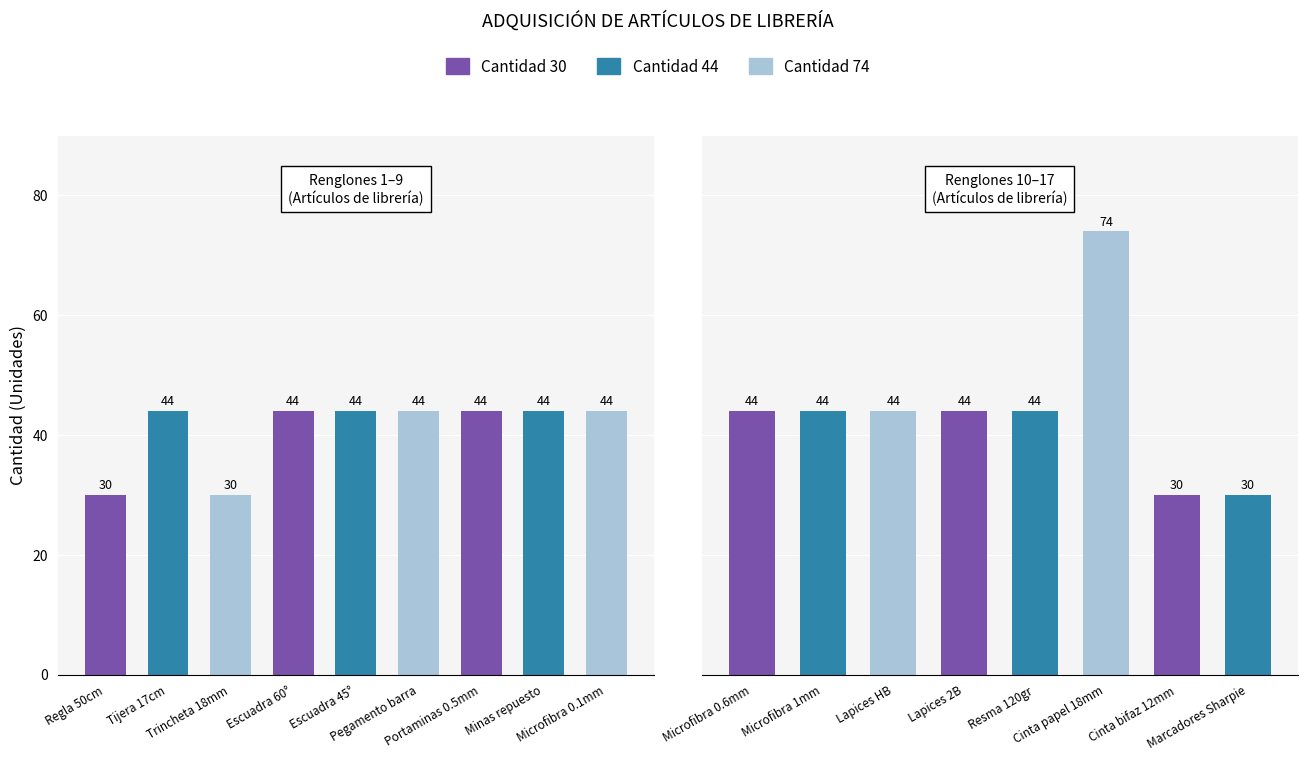

Which has a higher value, Lapices 2B or Microfibra 0.6mm?

Lapices 2B